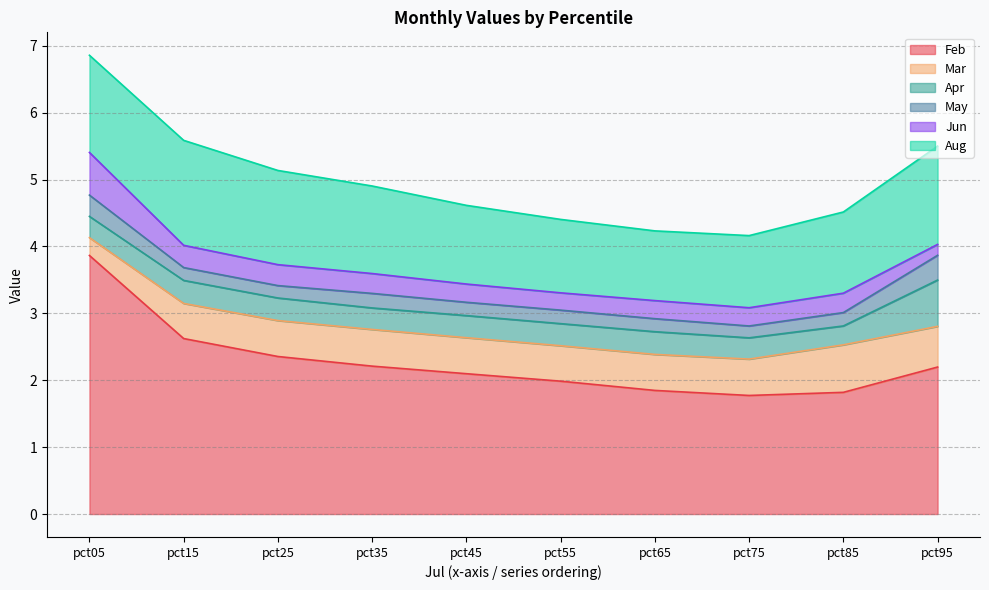

The Mar series shows 0.9 at pct75. True or false?

False